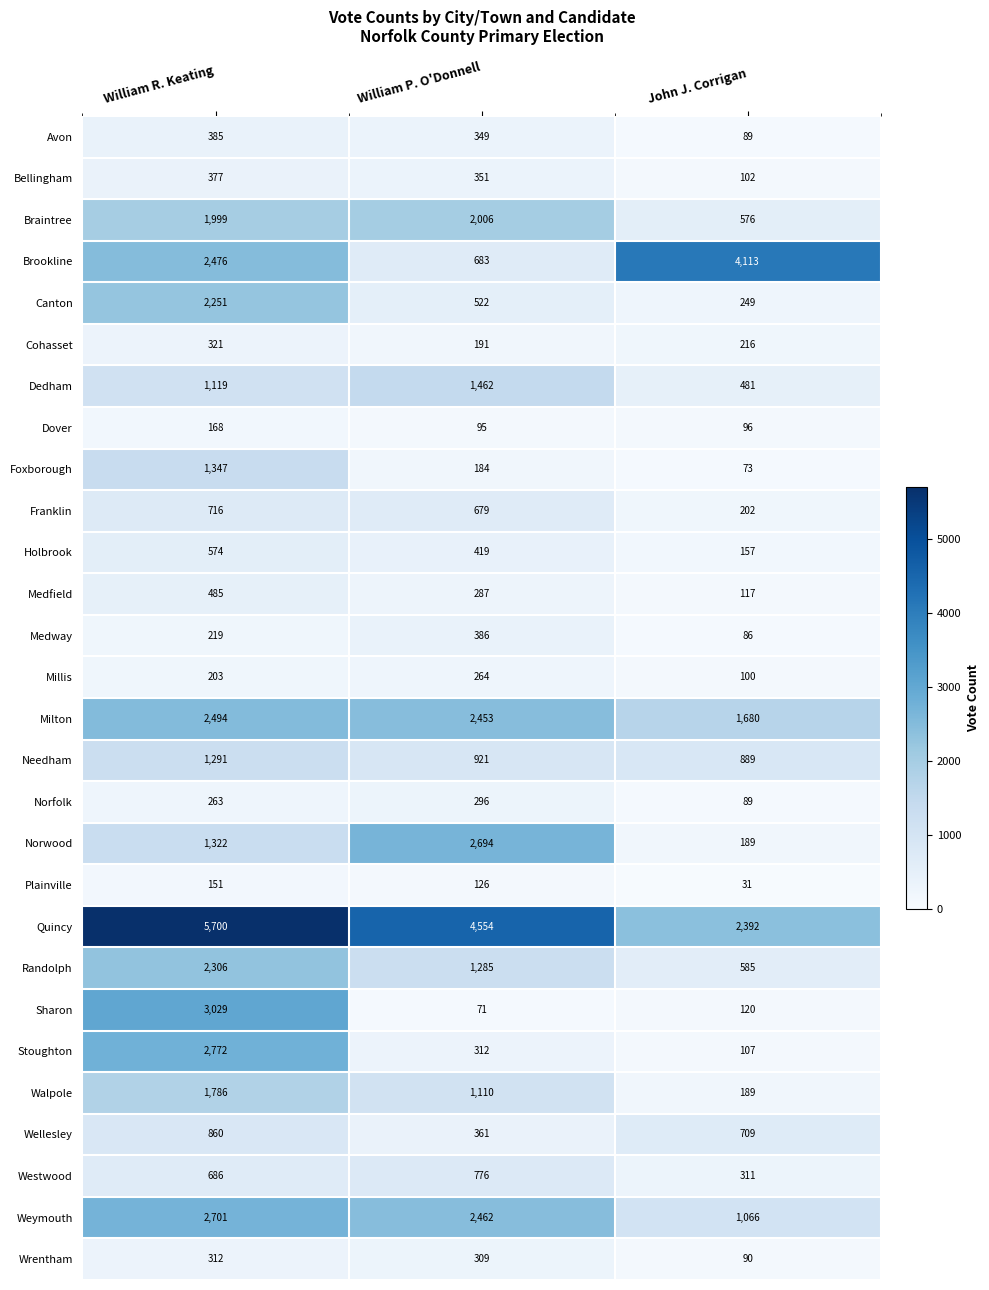

Which series has the largest range (max minus min)?

Brookline